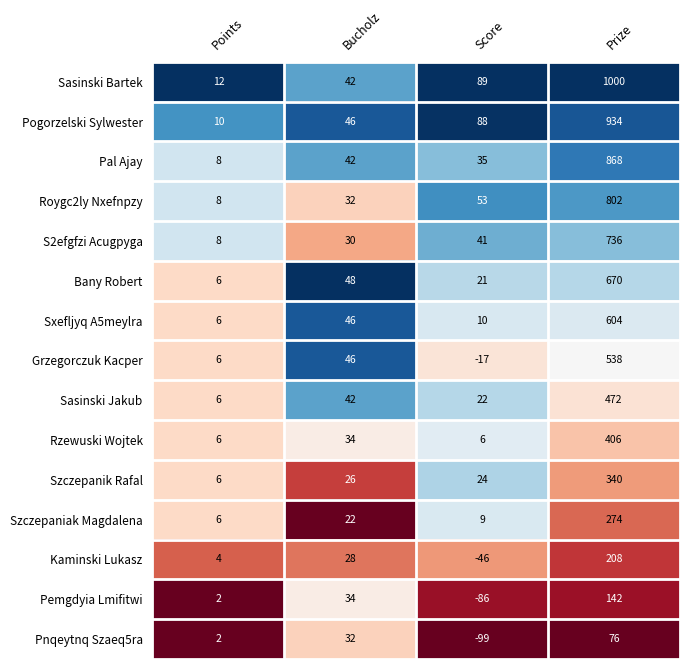

How many positive values does the Pemgdyia Lmifitwi series have?

3